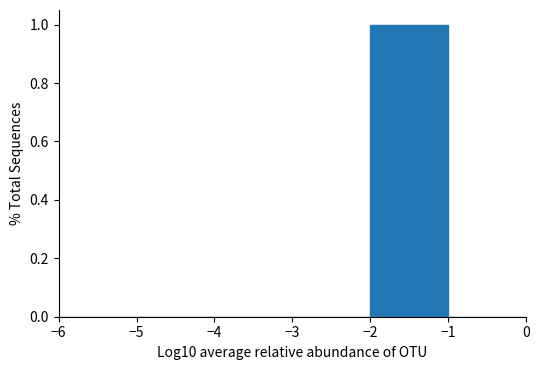

Reading left to right, list every bar in this chart as the range it spans on the x-axis followed by its height. The values are not printed on the chart, so give them approximately, as read against the axis.

-6 to -5: 0
-5 to -4: 0
-4 to -3: 0
-3 to -2: 0
-2 to -1: 1
-1 to 0: 0